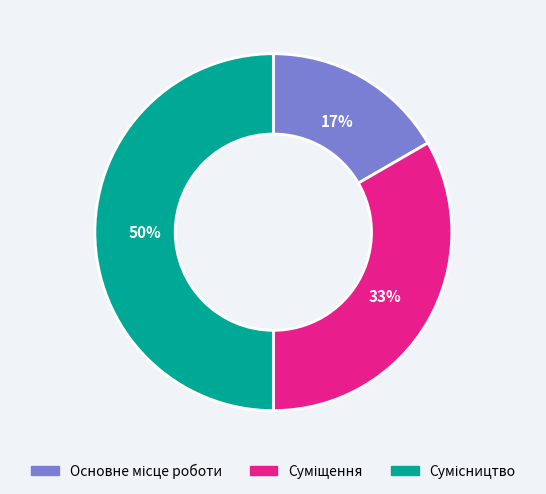

How many slices are in this pie chart?

3